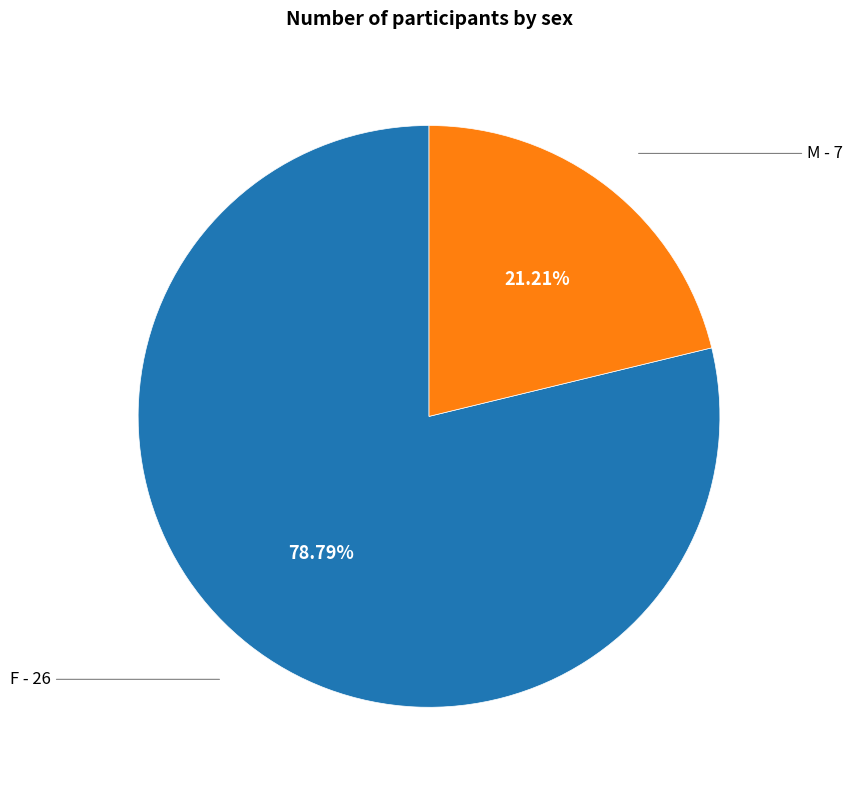

Is there a majority slice in this chart?

Yes